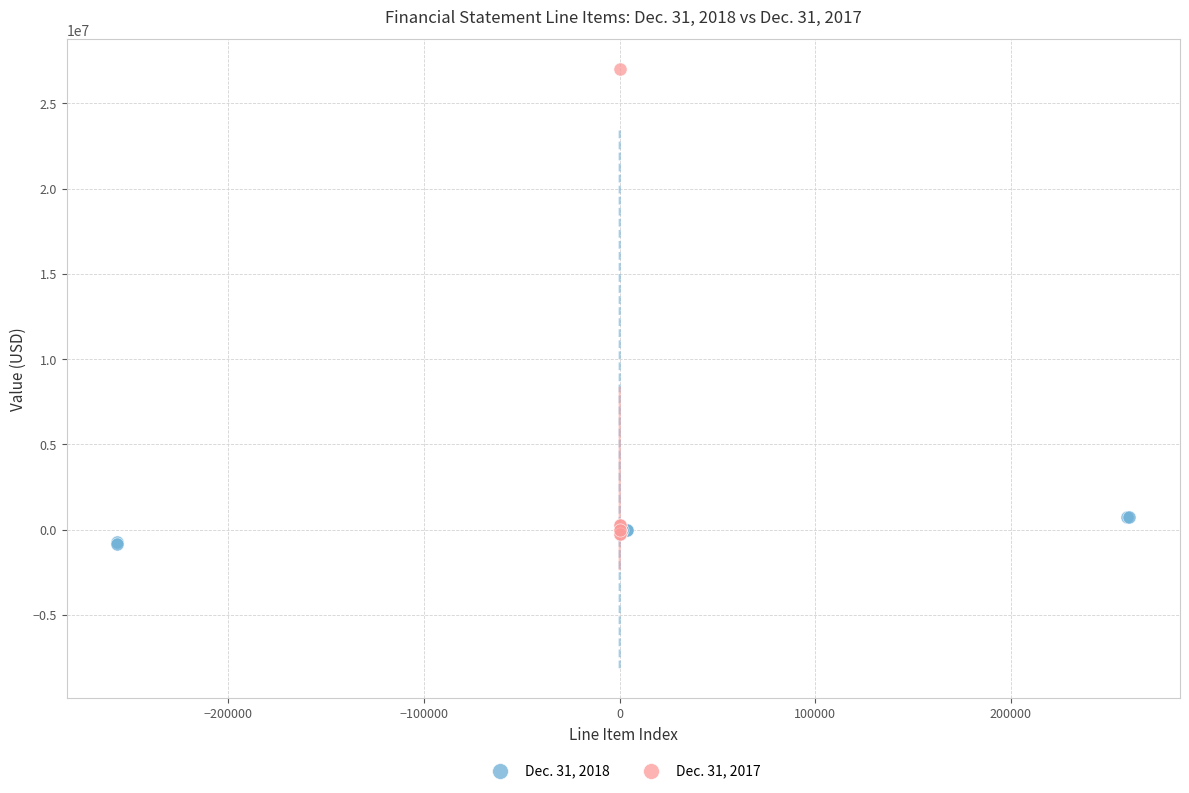

Which series has the widest spread of Y values?

Dec. 31, 2017